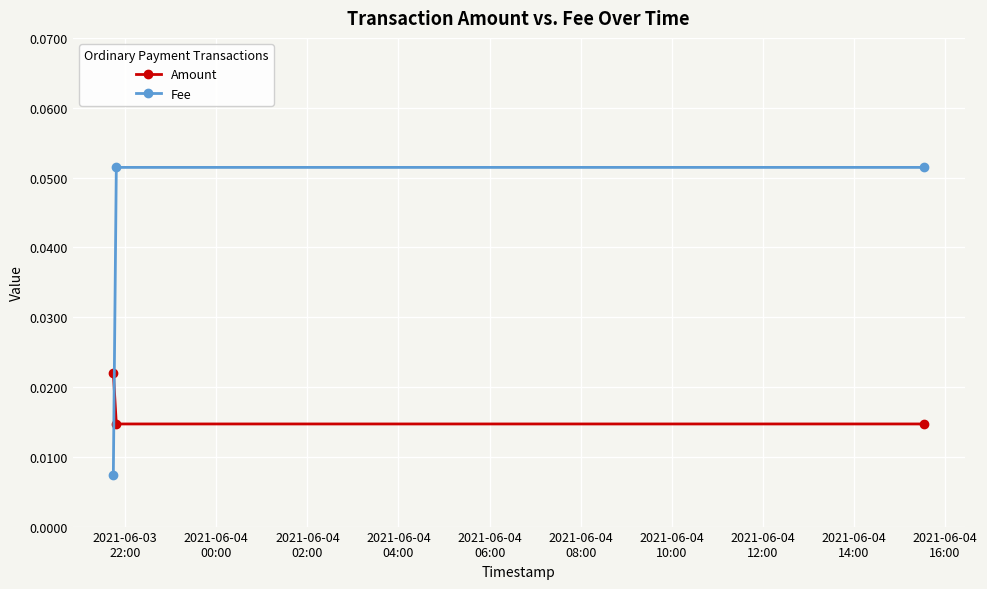

Which series has the largest total across all categories?

Fee